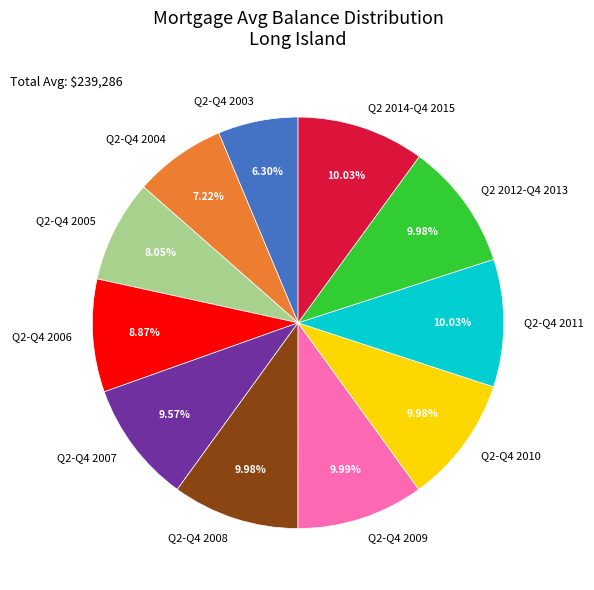

To the nearest percent, what is the difference between the largest and smallest slice percentages?

4%